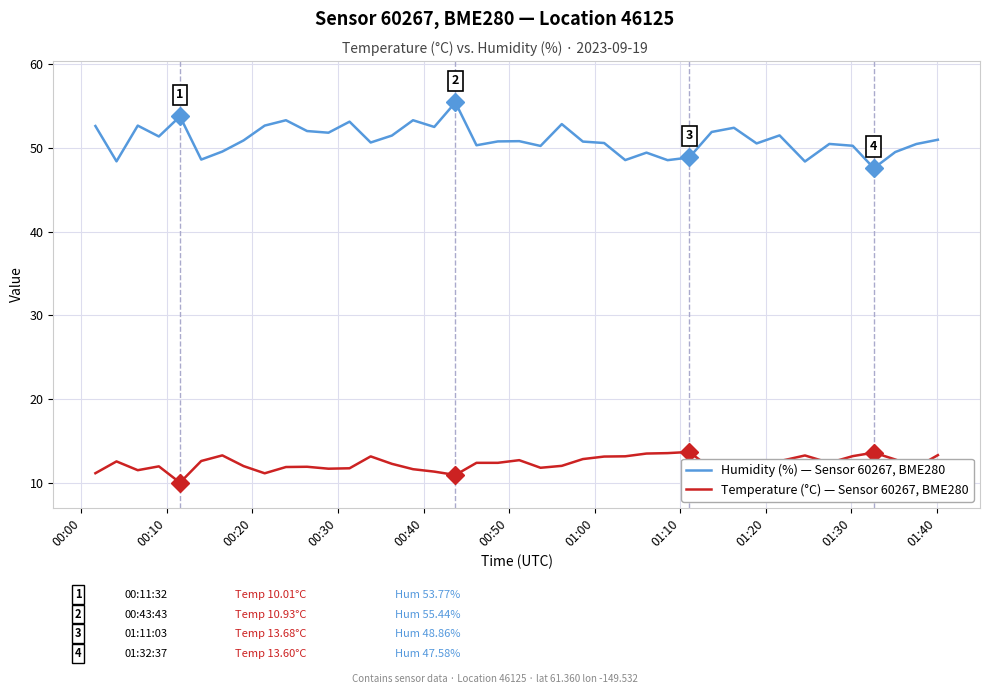

Which series has the largest range (max minus min)?

Humidity (%) — Sensor 60267, BME280